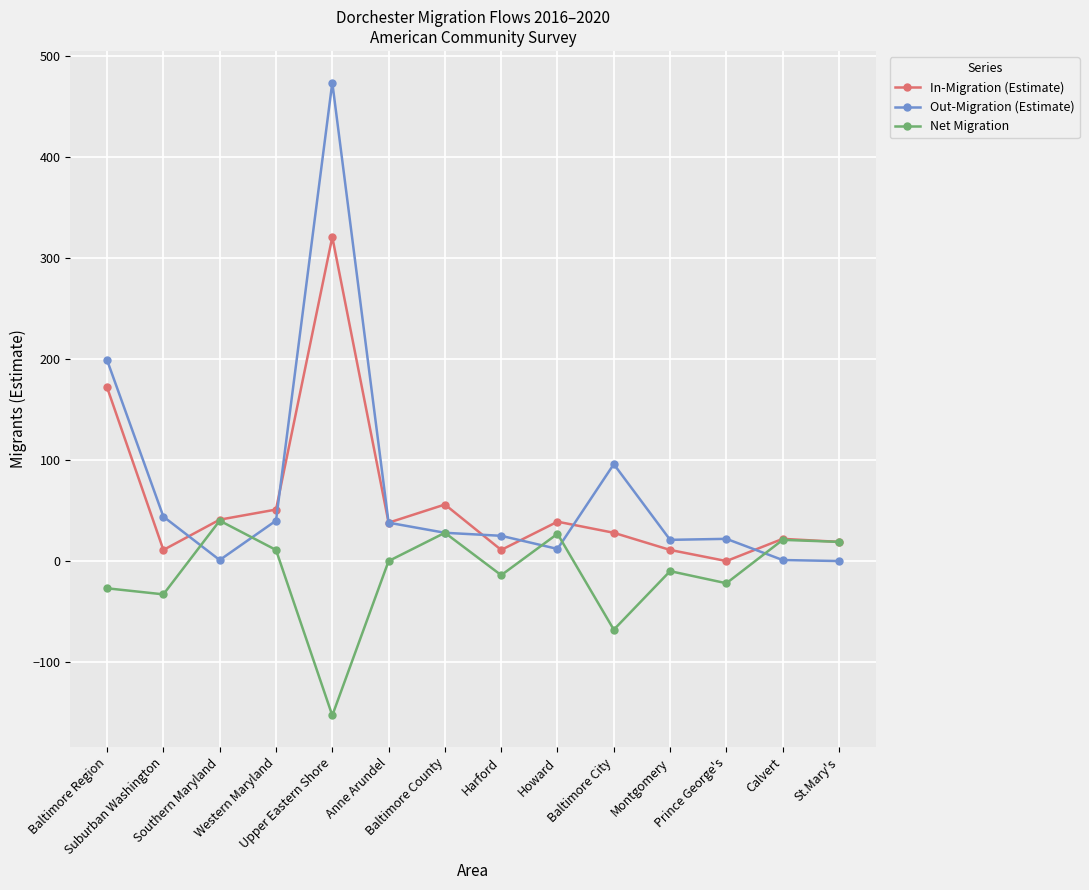

Which category has the lowest value in the In-Migration (Estimate) series?

Prince George's